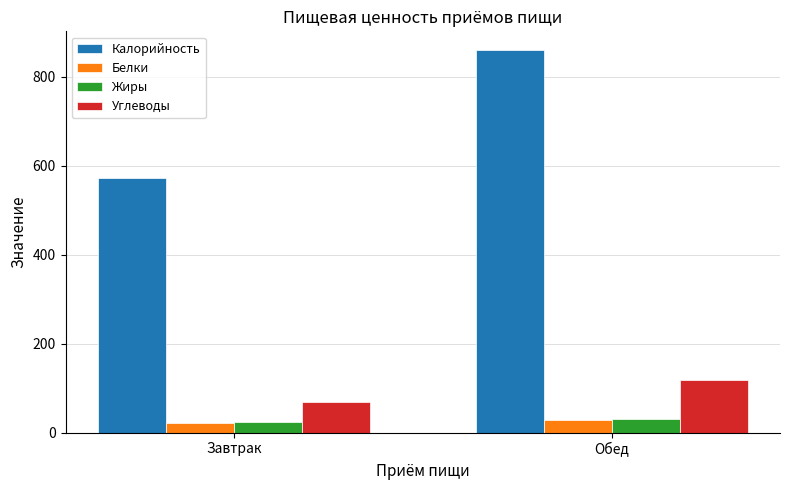

What is the label of the 1st bar from the left?

Завтрак